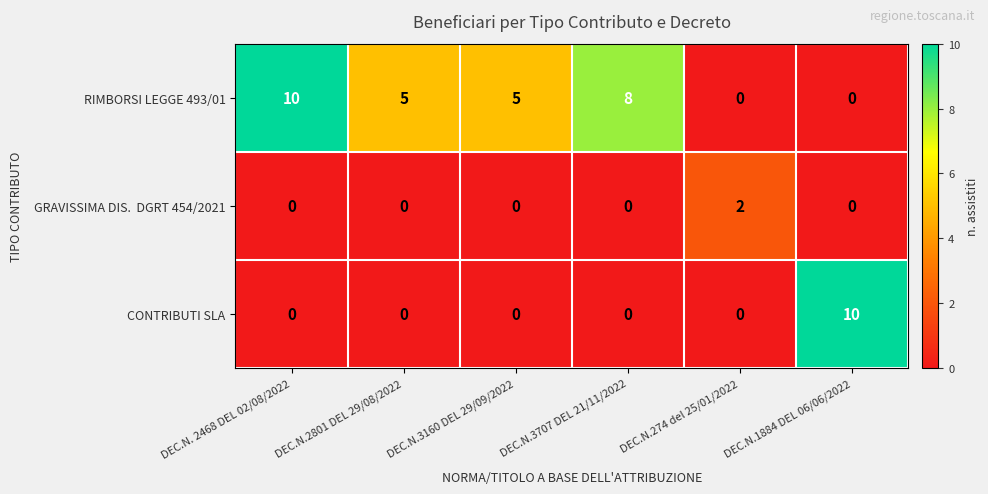

Is it true that CONTRIBUTI SLA equals 0 at DEC.N.3160 DEL 29/09/2022?

True